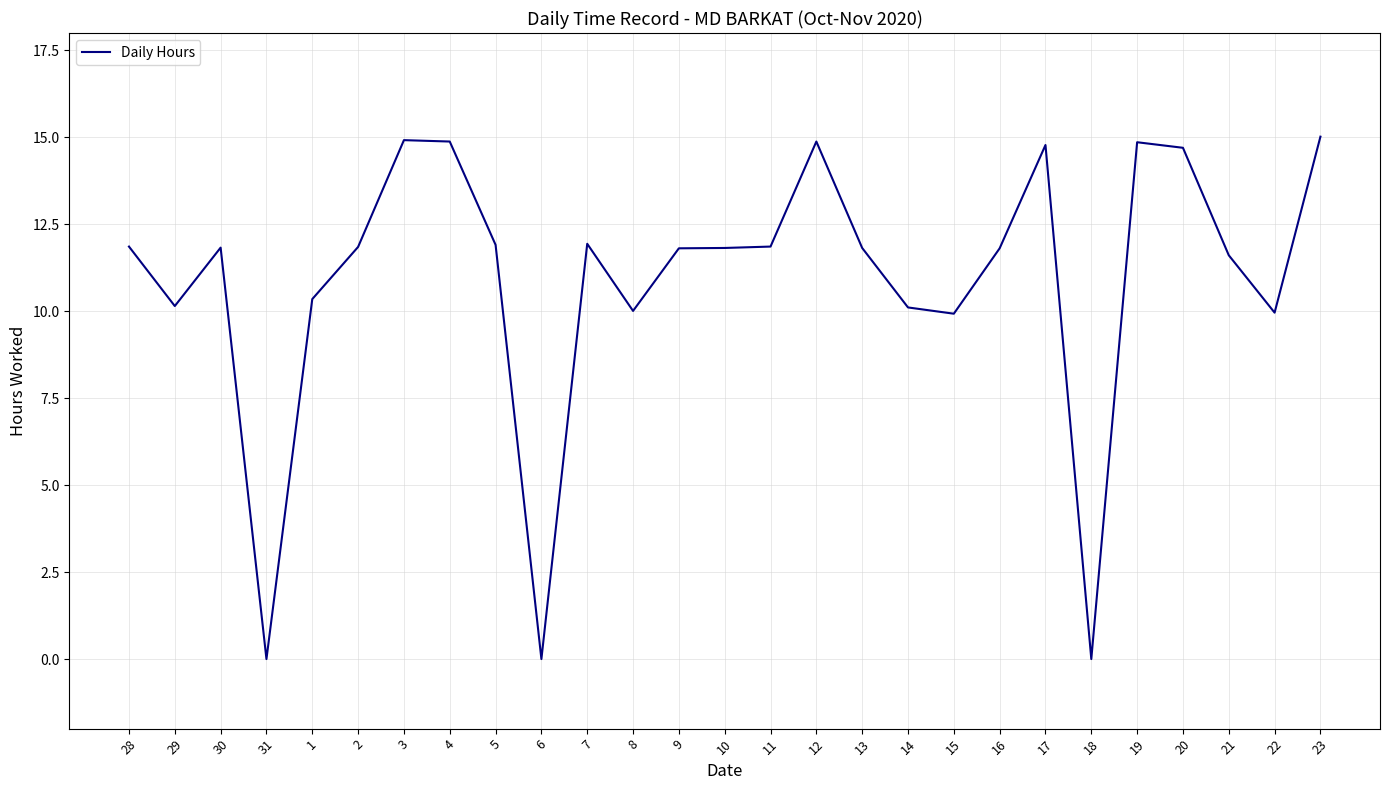

What is the average value?

10.9